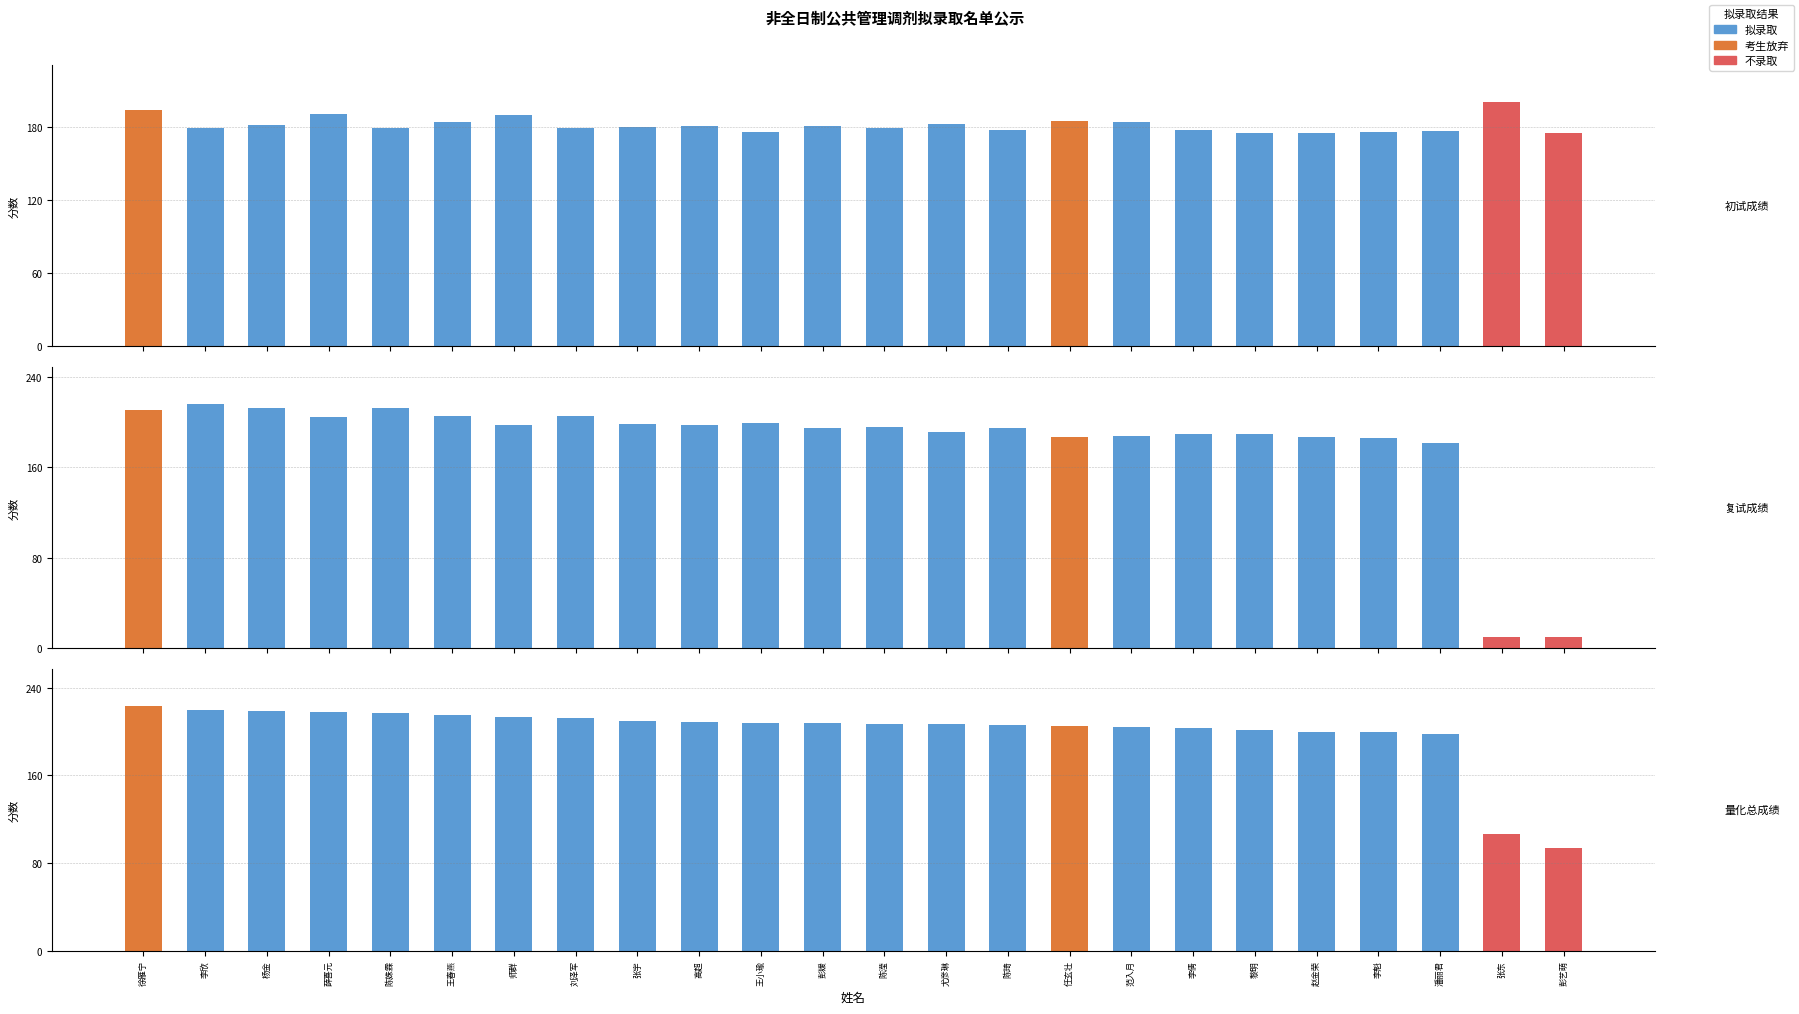

Between 陈姝霖 and 高超, which is larger?

高超